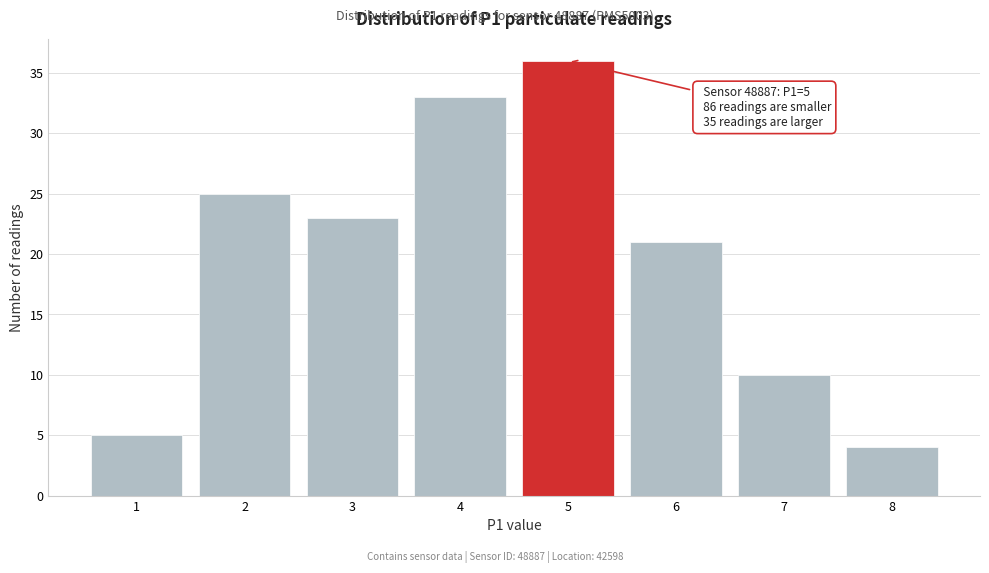

Over which range of the x-axis is the bar tallest?

4.5 to 5.5